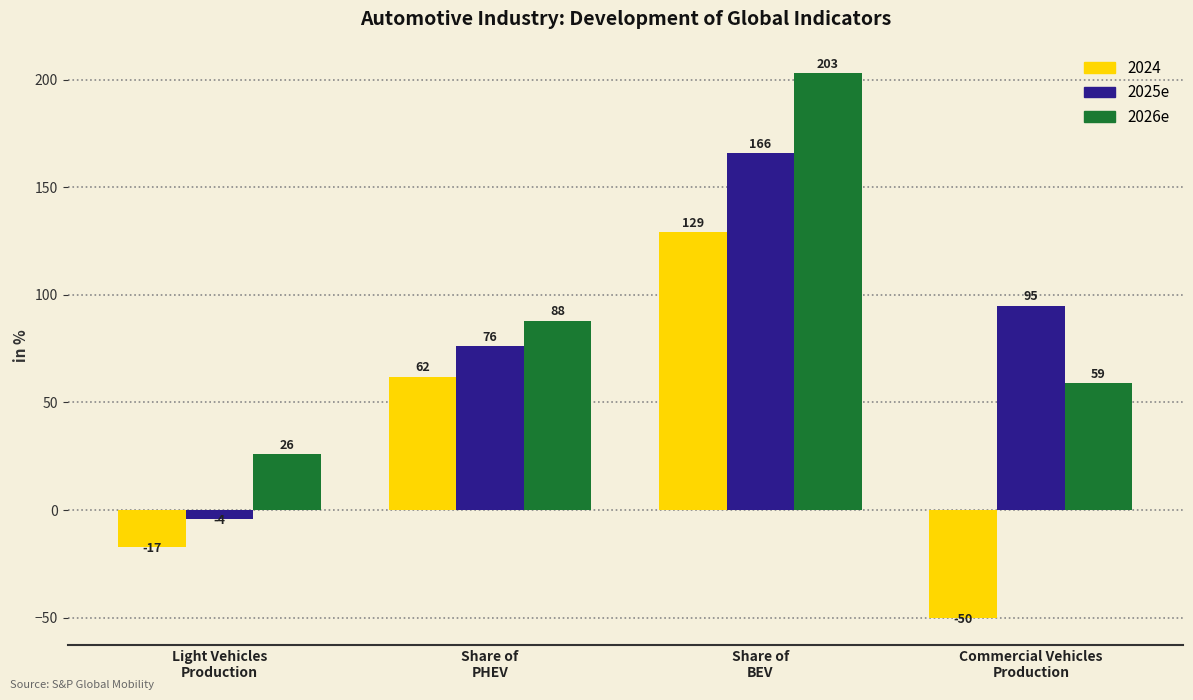

Is it true that 2026e equals 321 at Share of
BEV?

False